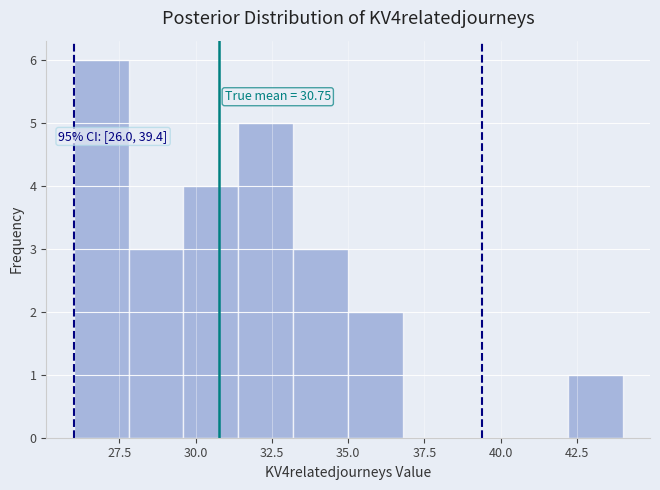

Read against the x-axis, roughly where is the centre of the tallest bar?

27.0